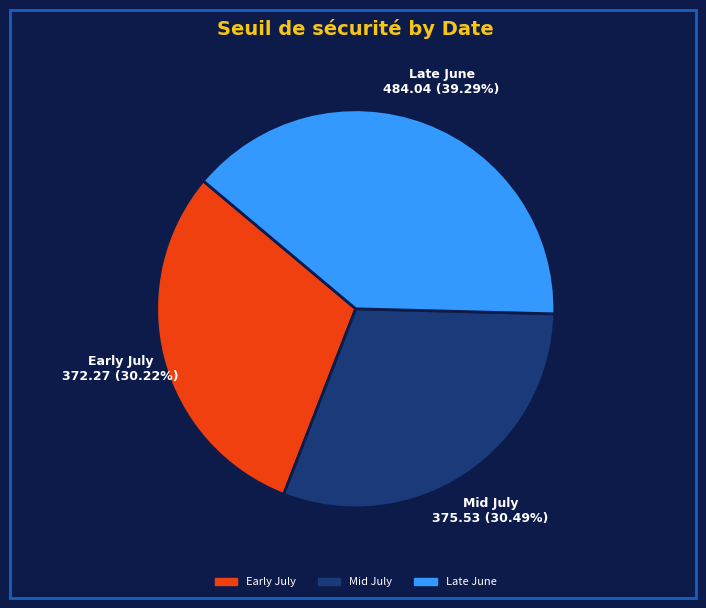

Does any single category account for the majority?

No